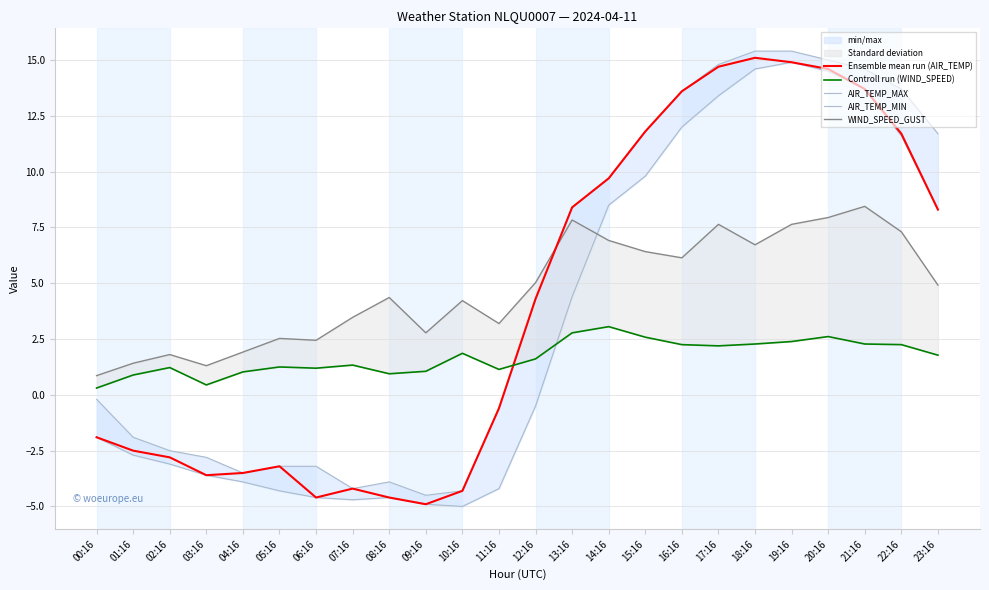

How many interior local valleys does the Ensemble mean run (AIR_TEMP) series have?

3